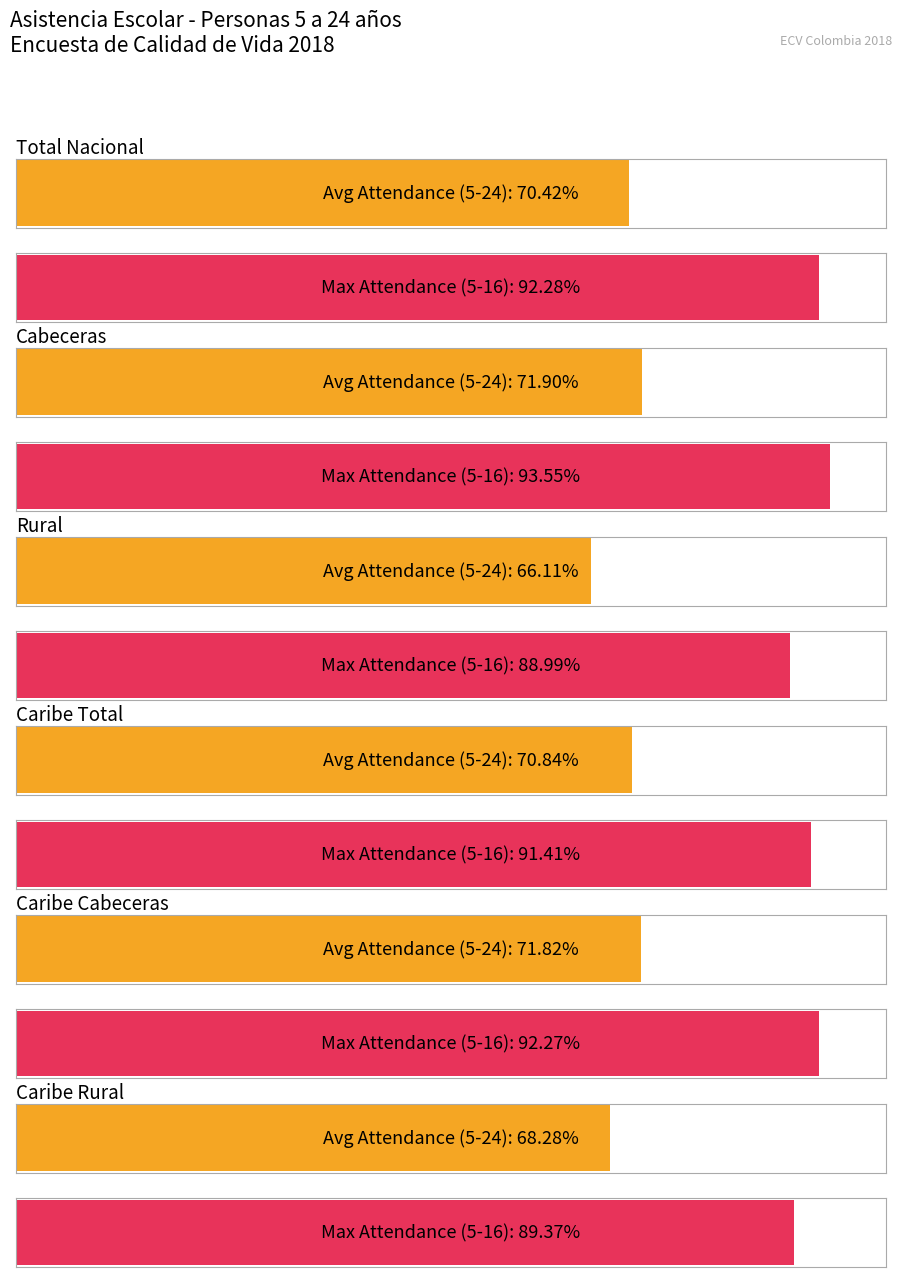

Reading left to right, transcribe all the data shown in this chart.

Avg Attendance % (5-24): Total Nacional=70.4	Cabeceras=71.9	Rural=66.1	Caribe Total=70.8	Caribe Cabeceras=71.8	Caribe Rural=68.3
Max Attendance % (5-16): Total Nacional=92.3	Cabeceras=93.5	Rural=89.0	Caribe Total=91.4	Caribe Cabeceras=92.3	Caribe Rural=89.4